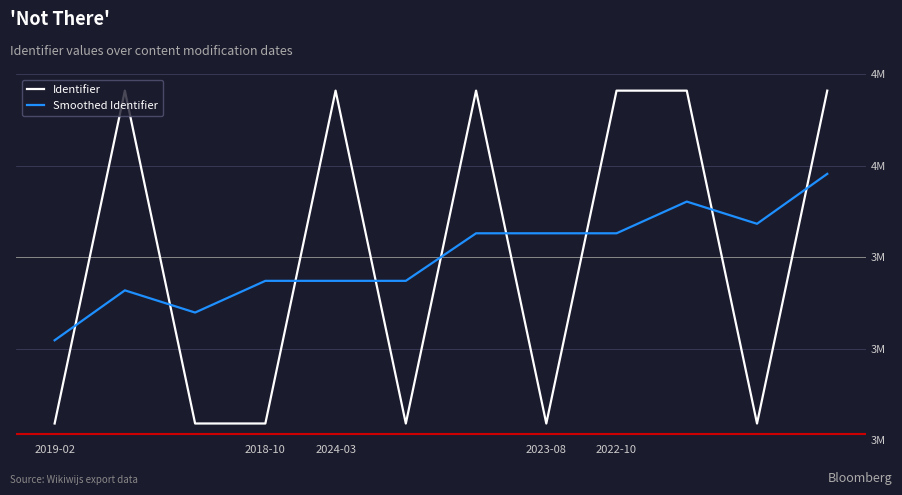

True or false: Smoothed Identifier has more than 2 points higher than both neighbors.

False